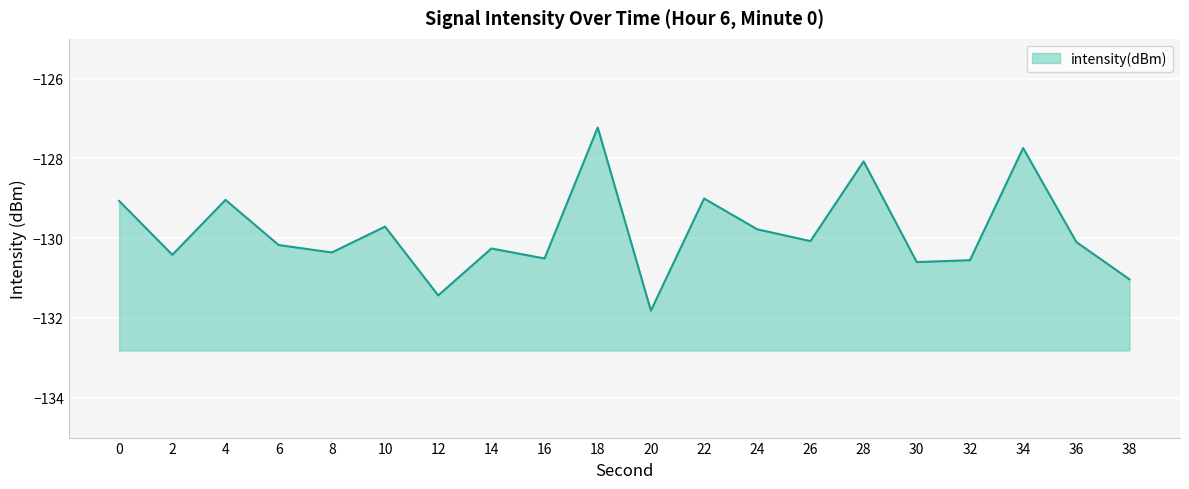

What value does the data have at 32?

-130.6